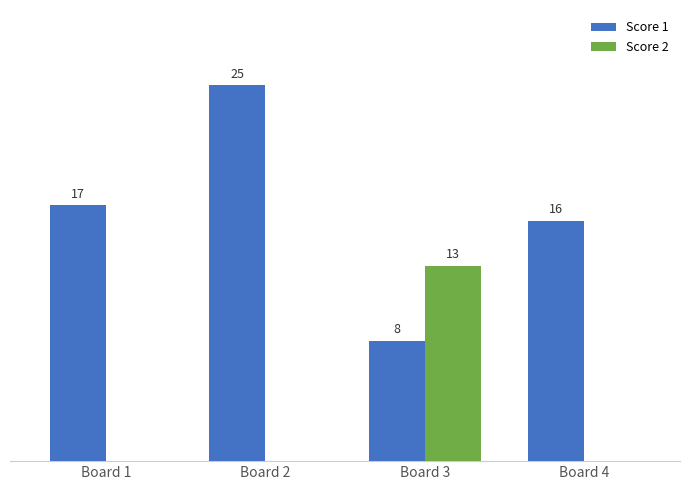

Which category has the highest value across all series?

Board 2